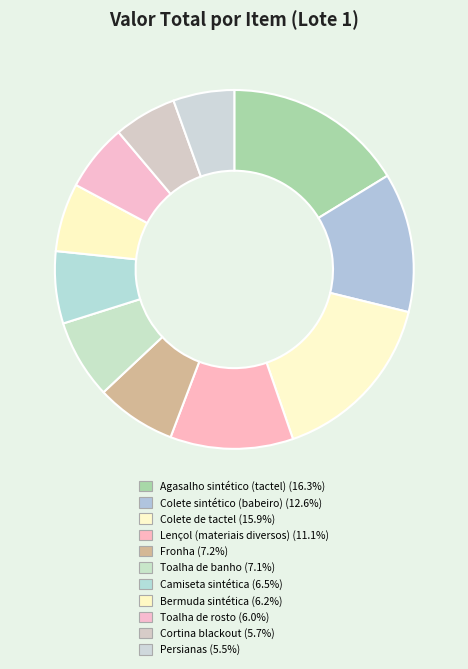

What portion of the pie excludes Persianas?

94.5%